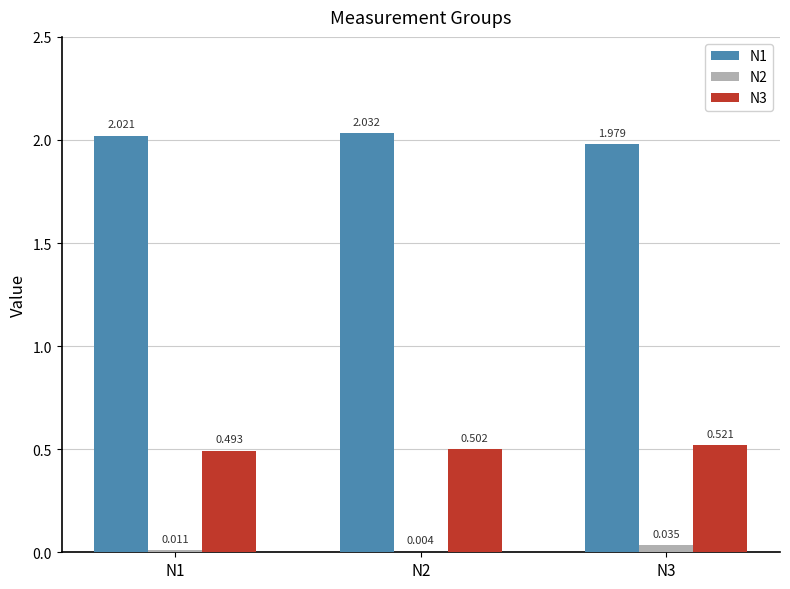

What are all the series names shown in the legend?

N1, N2, N3